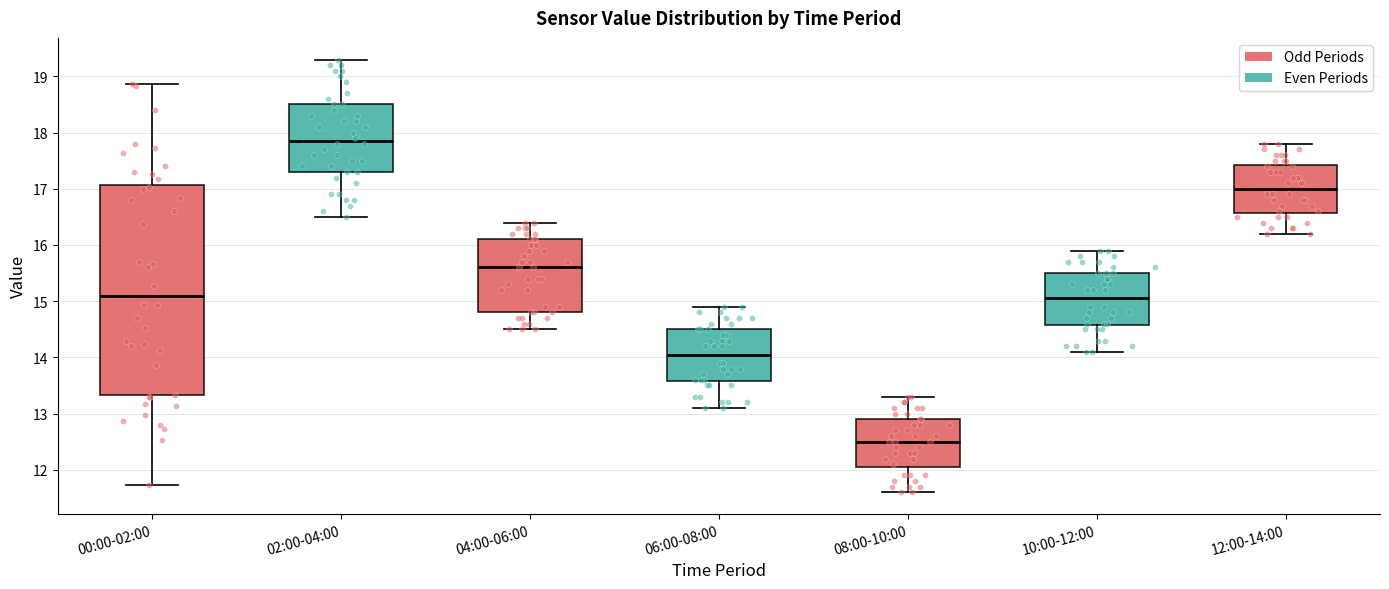

Which box's median line is the highest?

02:00-04:00